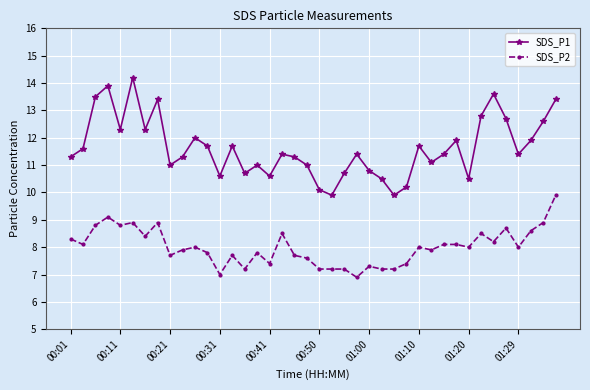

Does the chart have visible grid lines?

Yes